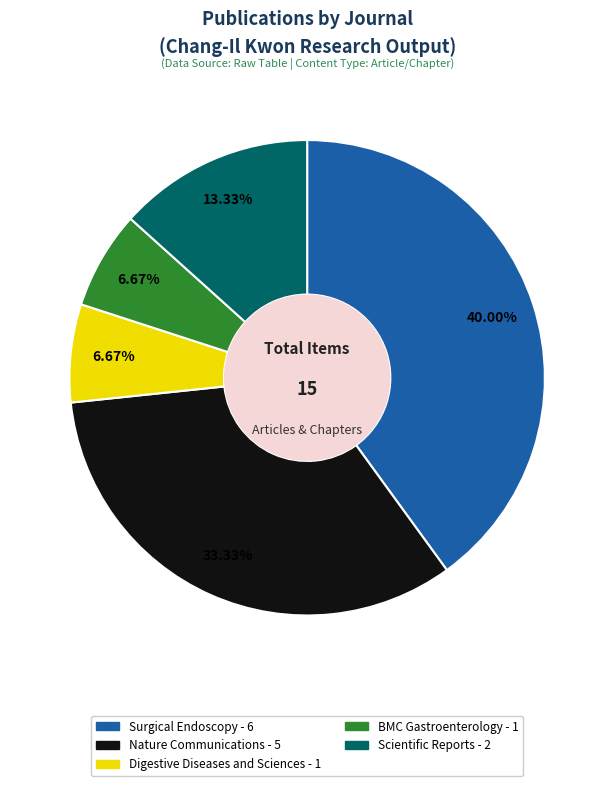

Count the number of slices in the pie.

5